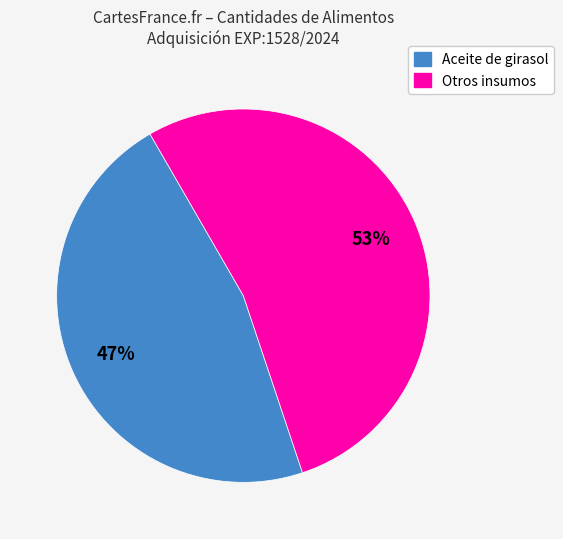

How many segments does this pie chart have?

2